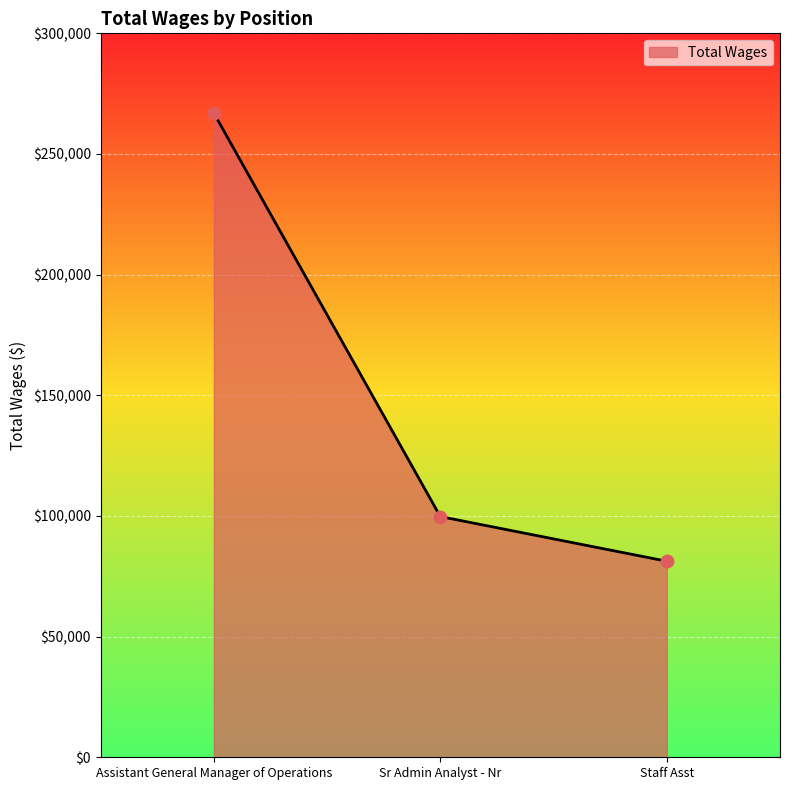

What is the change in value from Sr Admin Analyst - Nr to Staff Asst?

-18517